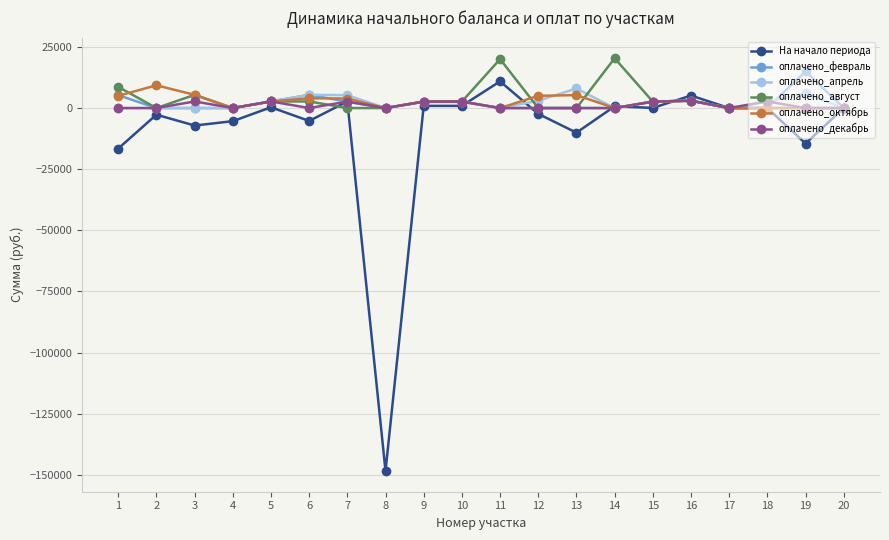

What are all the series names shown in the legend?

На начало периода, оплачено_февраль, оплачено_апрель, оплачено_август, оплачено_октябрь, оплачено_декабрь